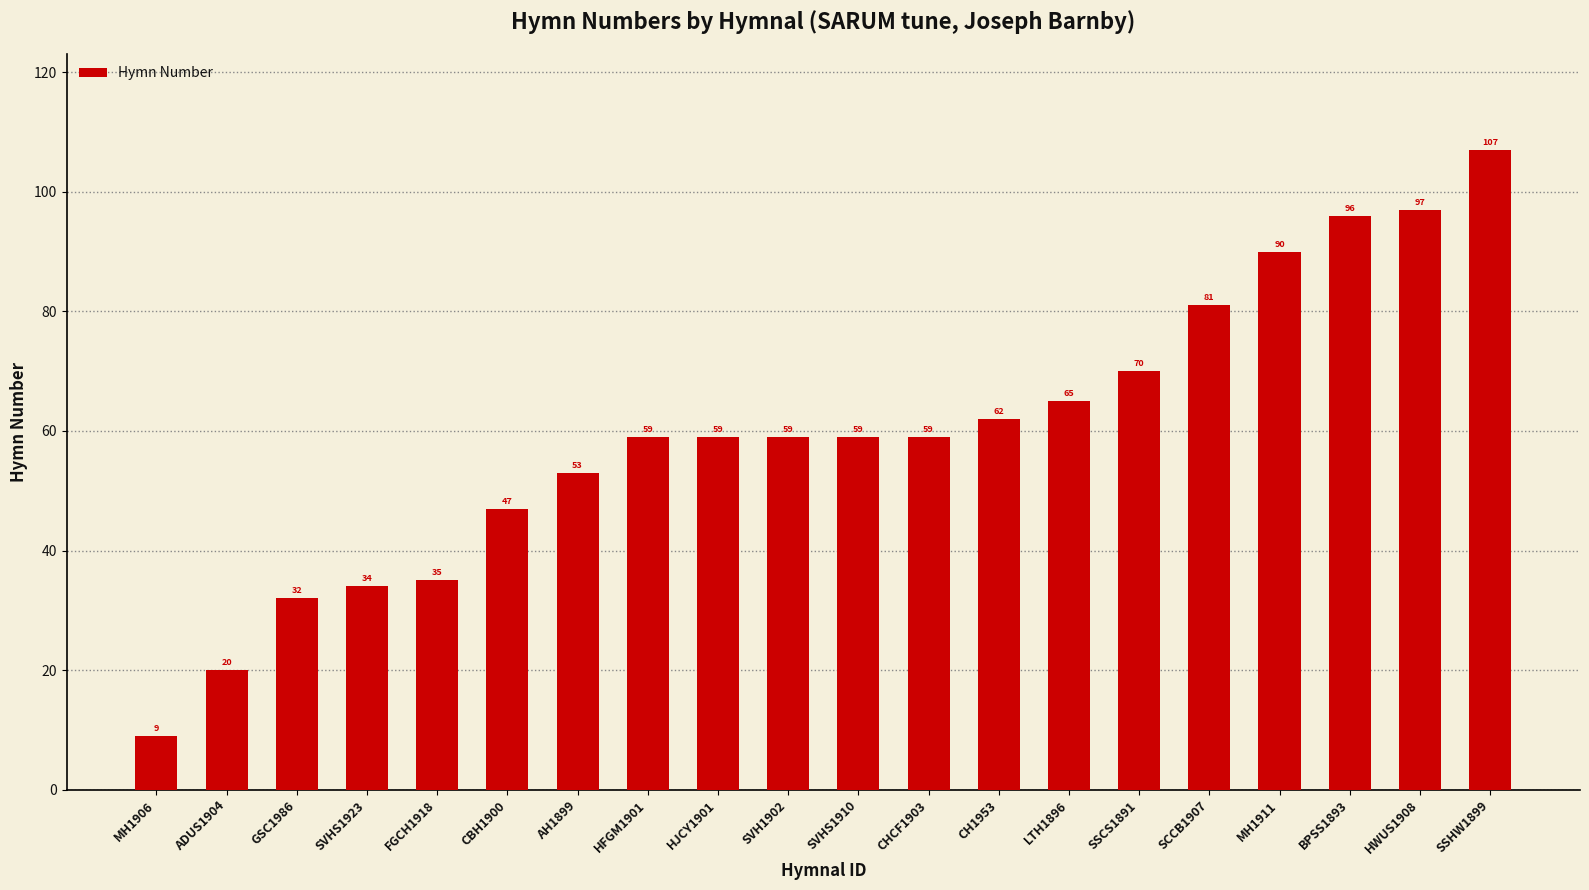

What is the difference between the values at ADUS1904 and SVHS1910?

39